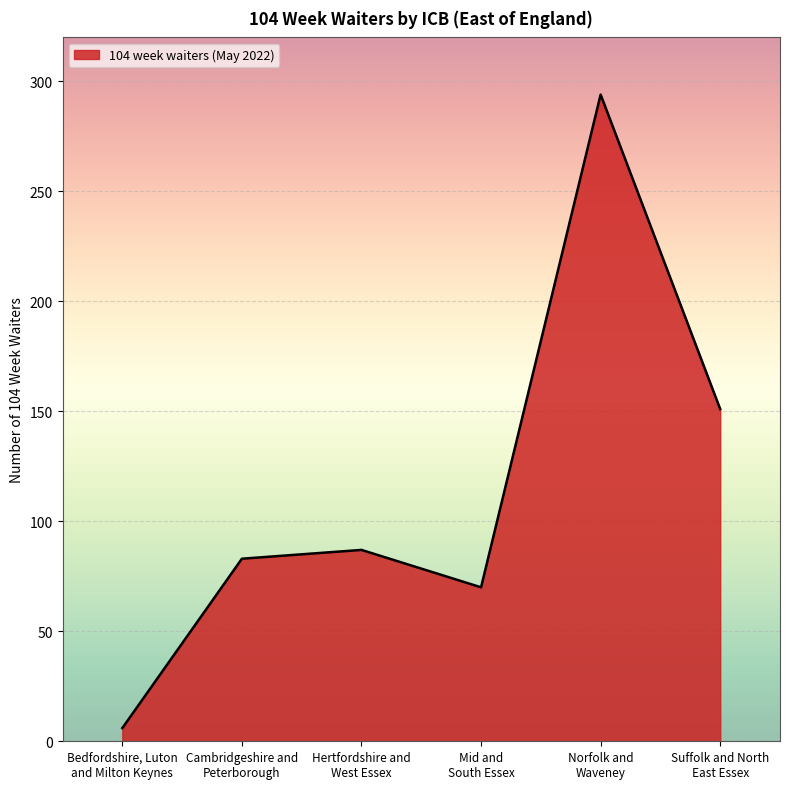

The chart shows a value of 40 at Hertfordshire and
West Essex. True or false?

False